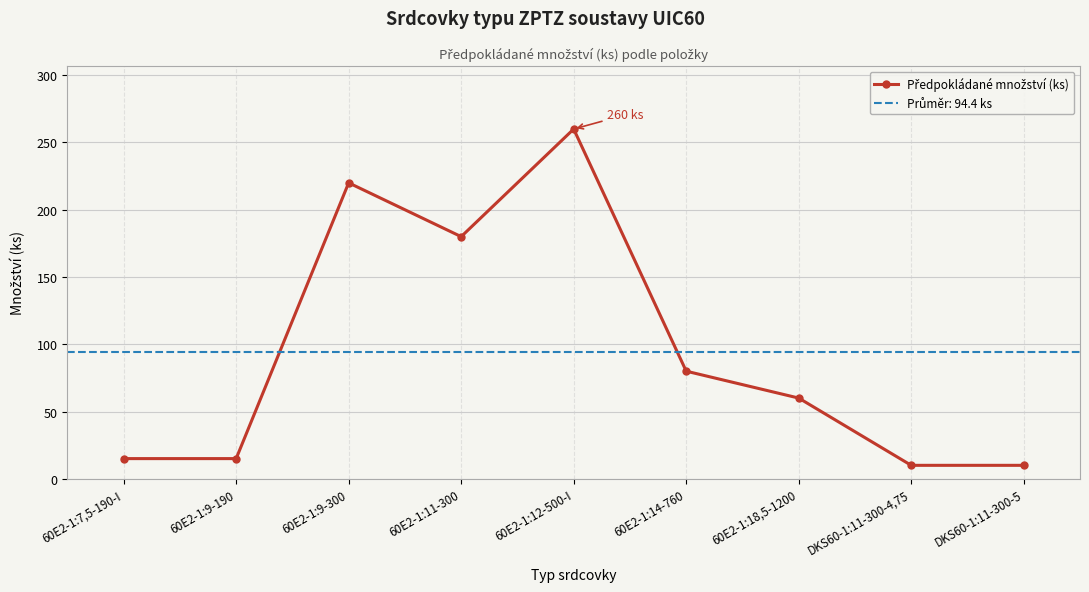

What is the change in value from 60E2-1:9-300 to 60E2-1:14-760?

-140